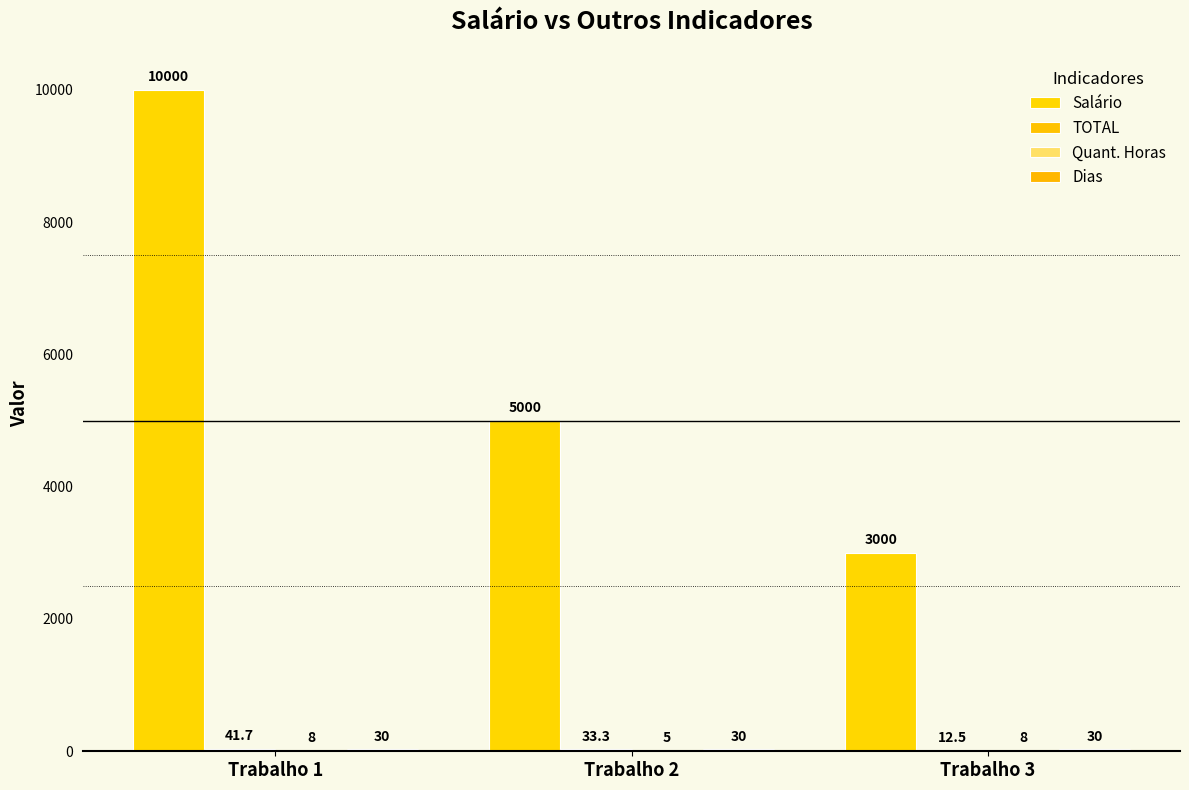

Which category has the lowest value in the Quant. Horas series?

Trabalho 2